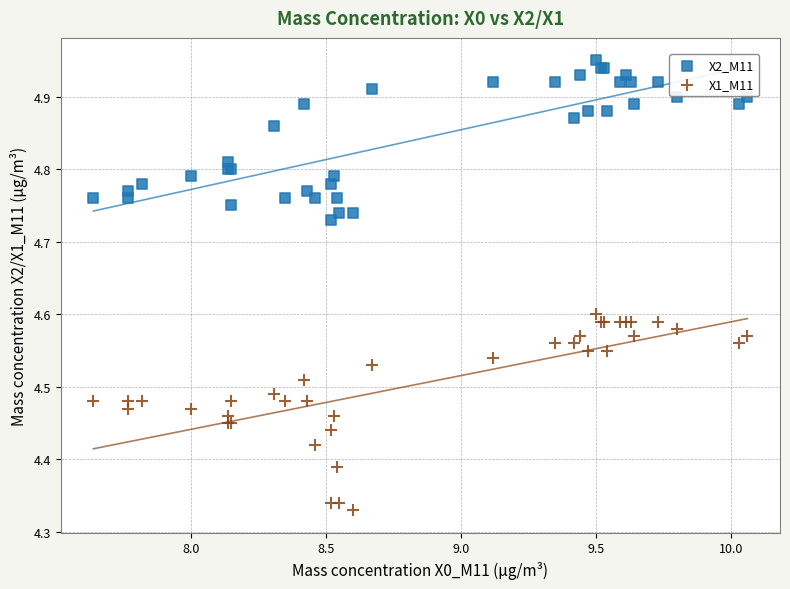

What is the X range (max minus min) for the scatter plot?

2.4